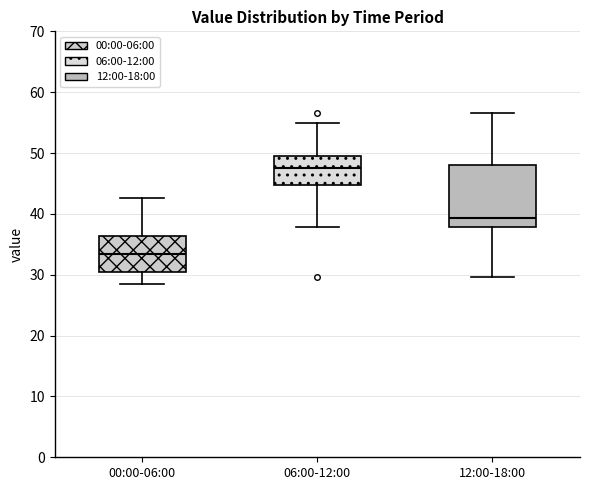

Which box has the lowest median line?

00:00-06:00